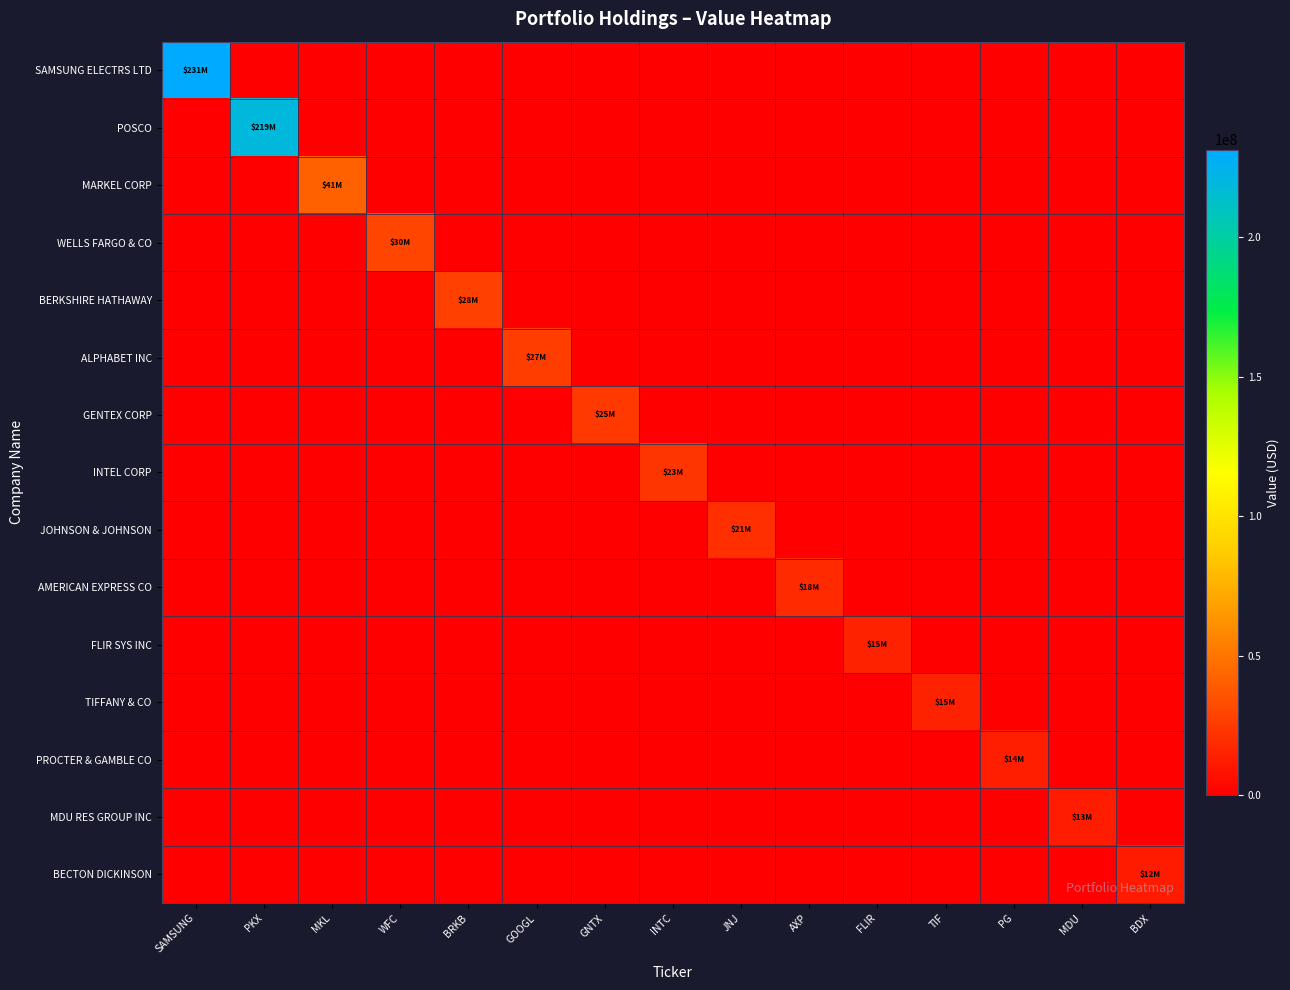

Which series has the largest range (max minus min)?

SAMSUNG ELECTRS LTD